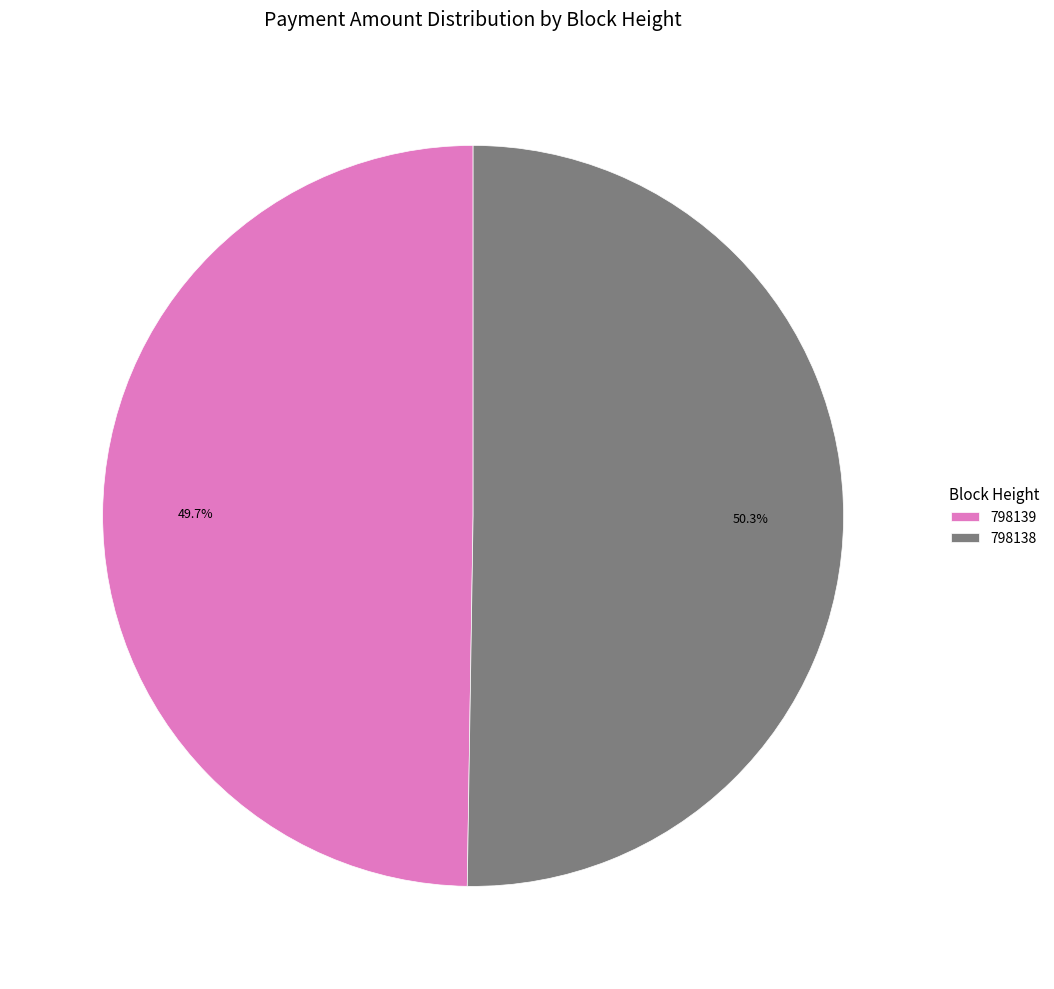

True or false: 798139 accounts for 56% of the total.

False